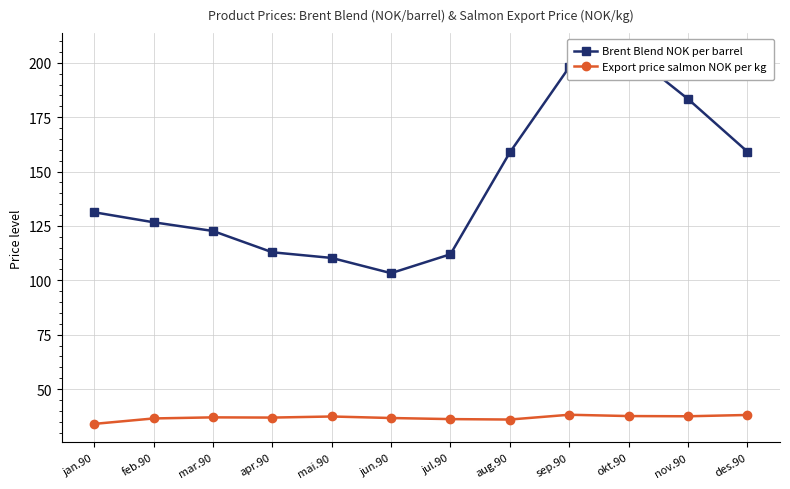

True or false: Export price salmon NOK per kg and Brent Blend NOK per barrel intersect in this chart.

False